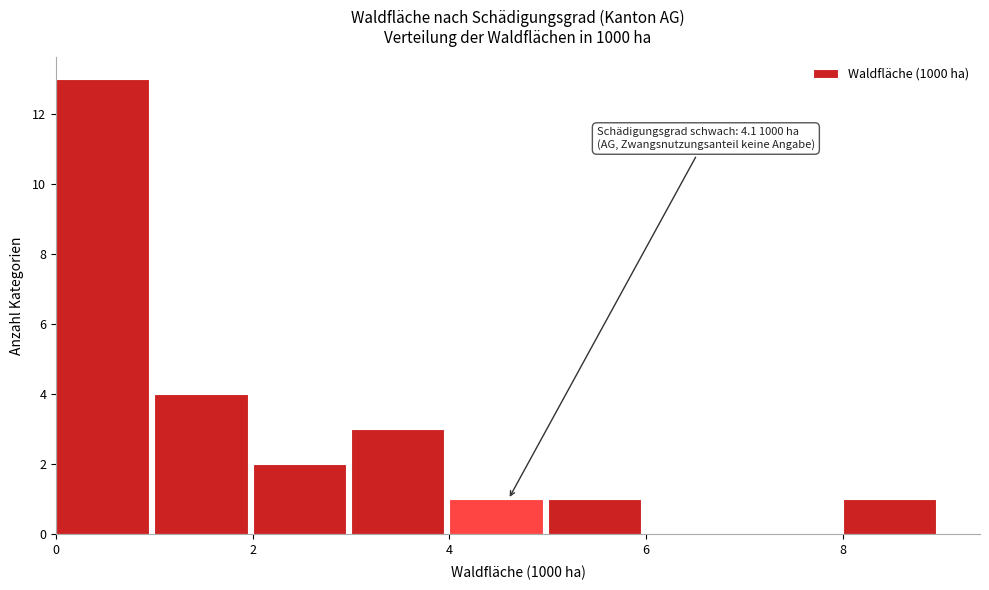

Over which range of the x-axis is the bar tallest?

0 to 1